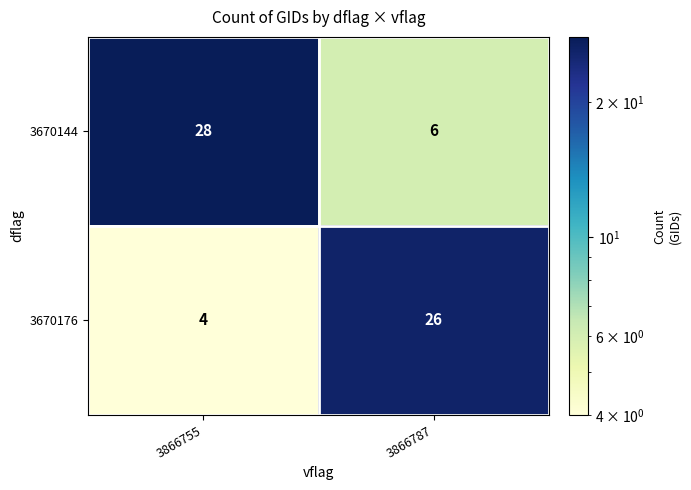

At how many categories does at least one series exceed 9?

2